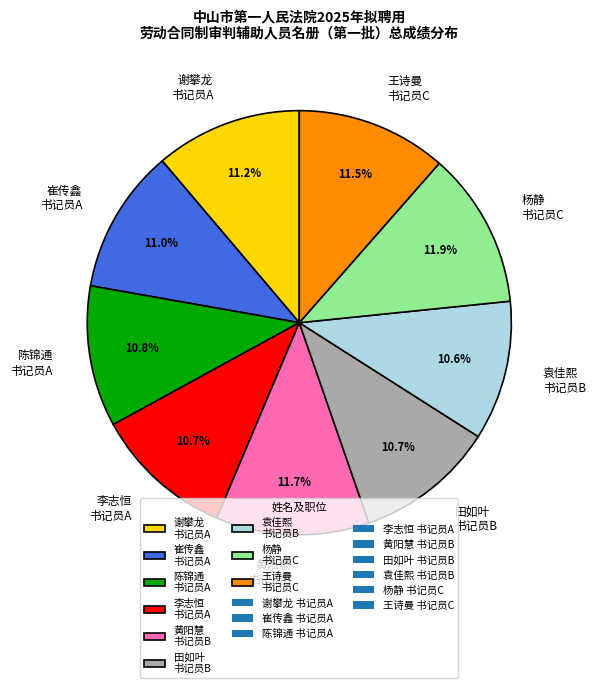

Is 崔传鑫 书记员A the majority of the pie?

No